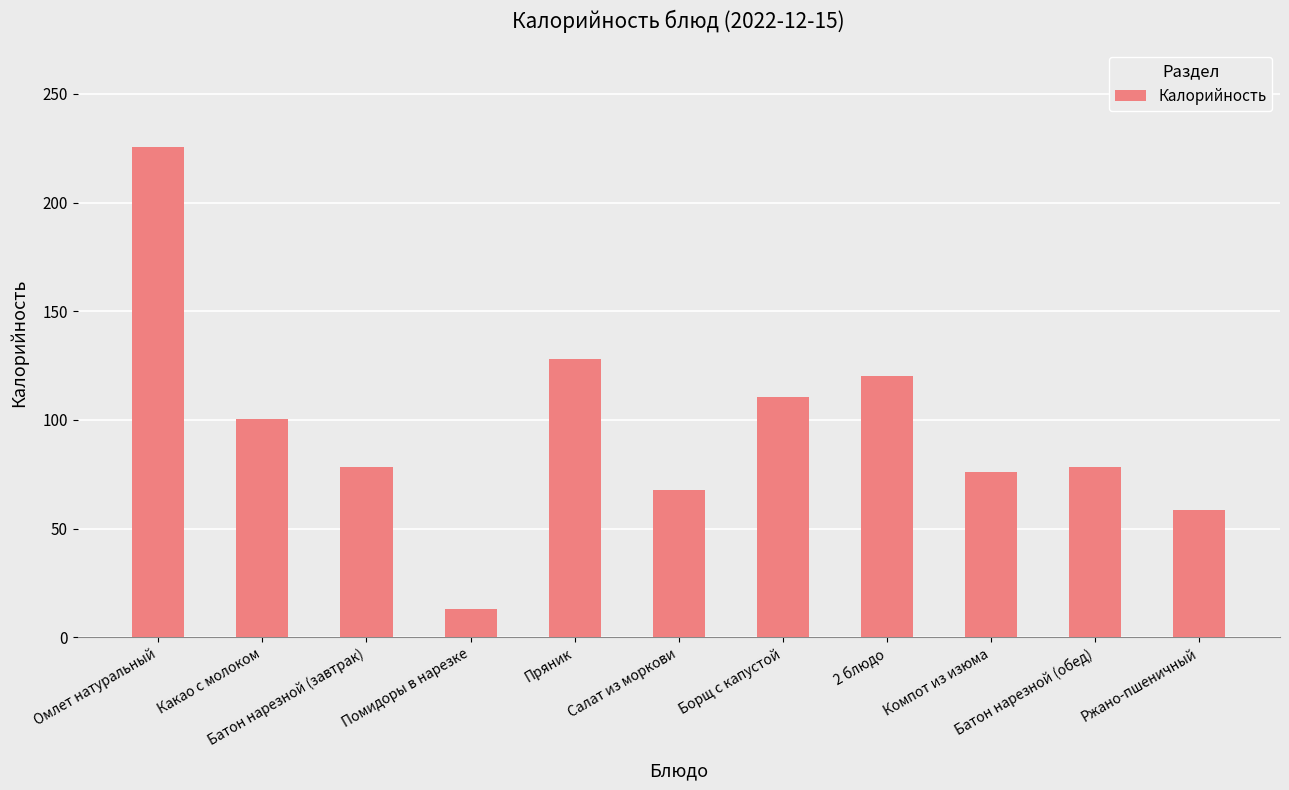

What is the difference between the values at Ржано-пшеничный and Омлет натуральный?

166.8